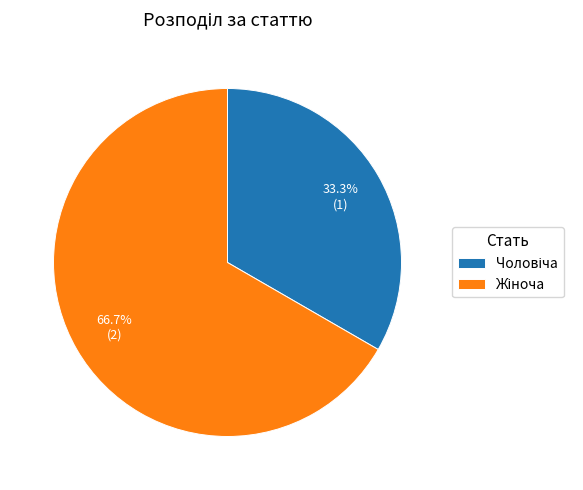

To the nearest percent, what percentage of the pie is Жіноча?

67%